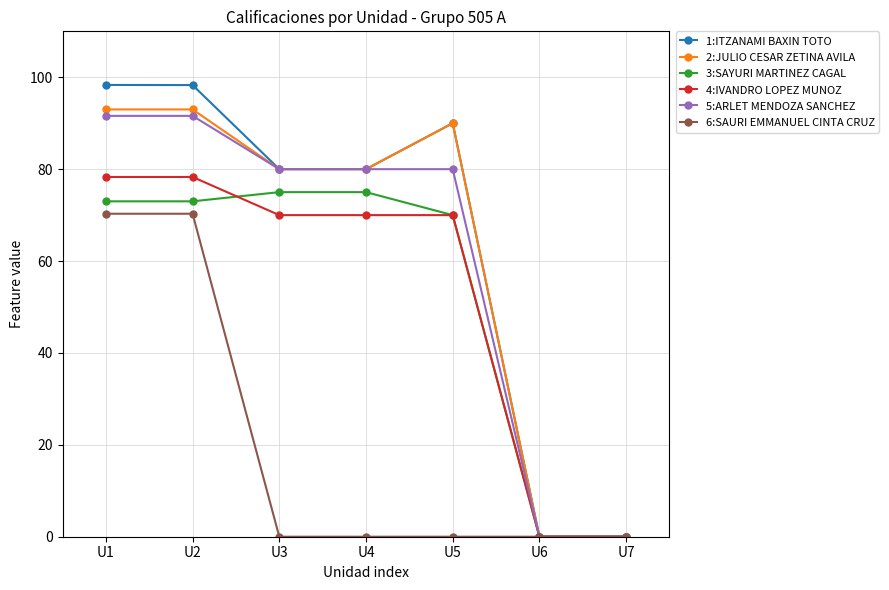

Is it true that 5:ARLET MENDOZA SANCHEZ equals -46.1 at U6?

False